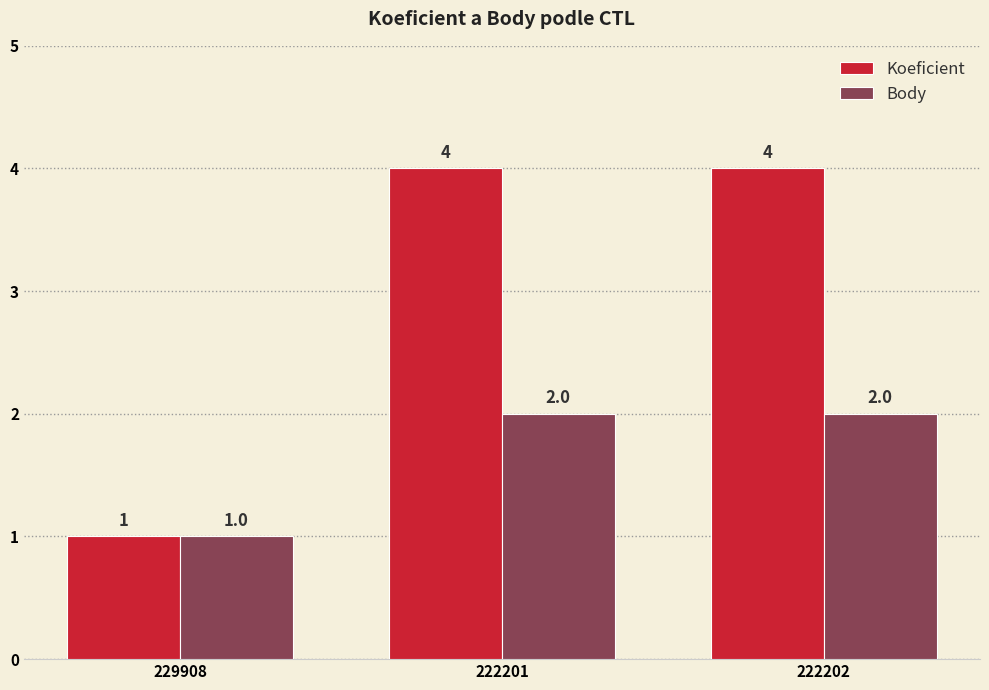

True or false: Body has a value of 1 at 222201.

False